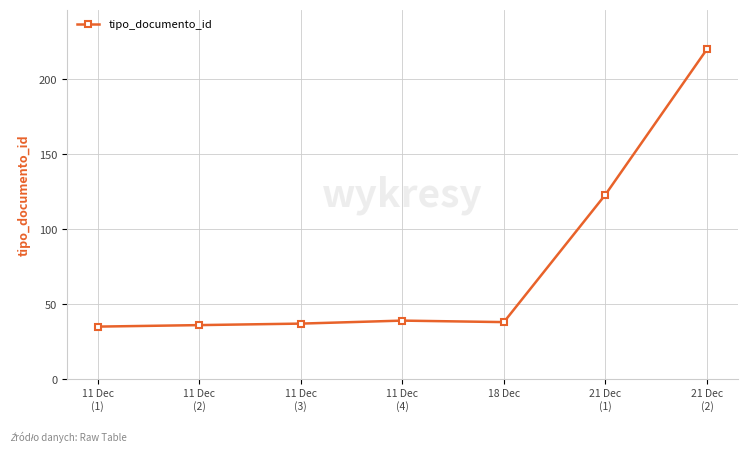

What is the value of the 2nd point from the left?

36